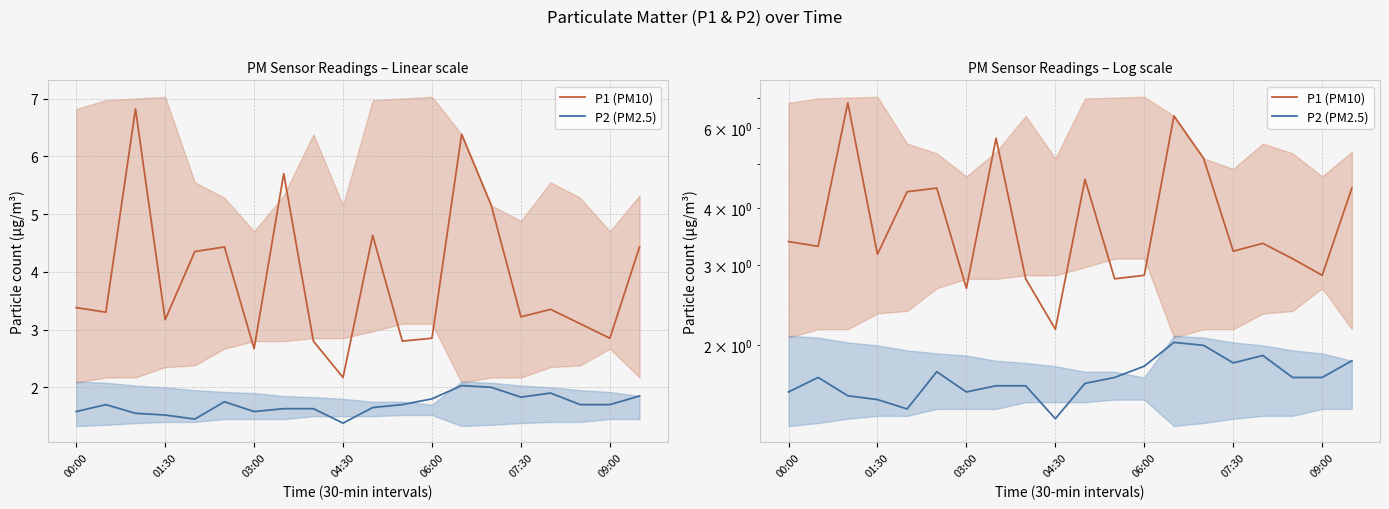

What are all the series names shown in the legend?

P1 (PM10), P2 (PM2.5)